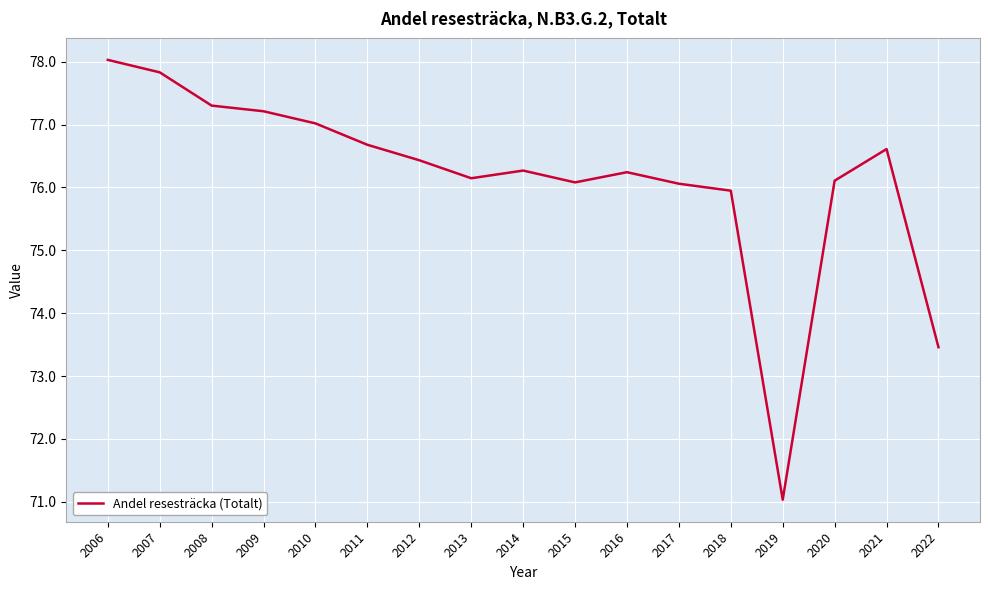

Where does the data first go above 76?

2006